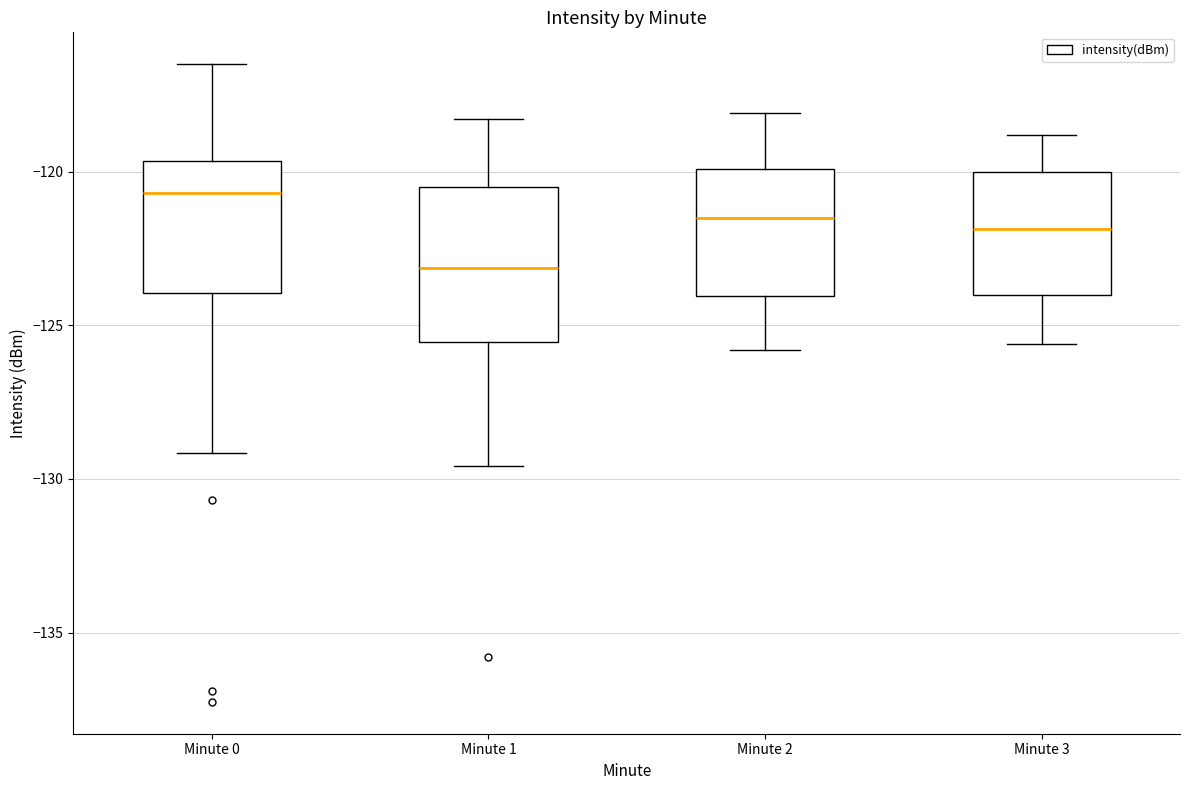

Which box is the tallest, from its lower edge to its upper edge?

Minute 1